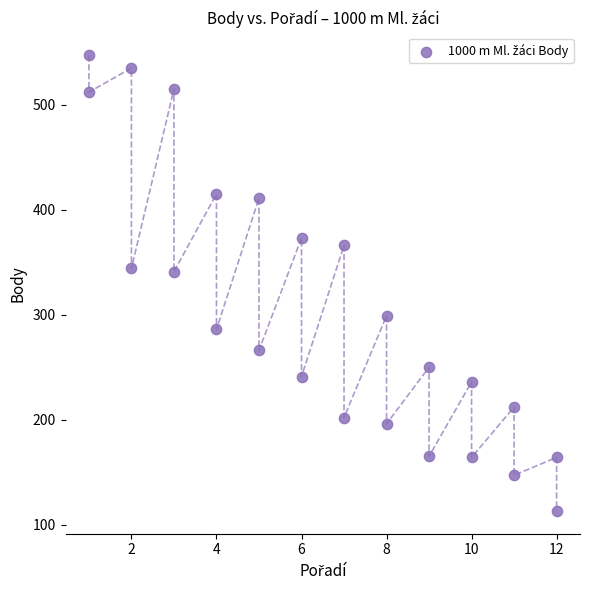

What is the range of Y values (max minus min)?

434